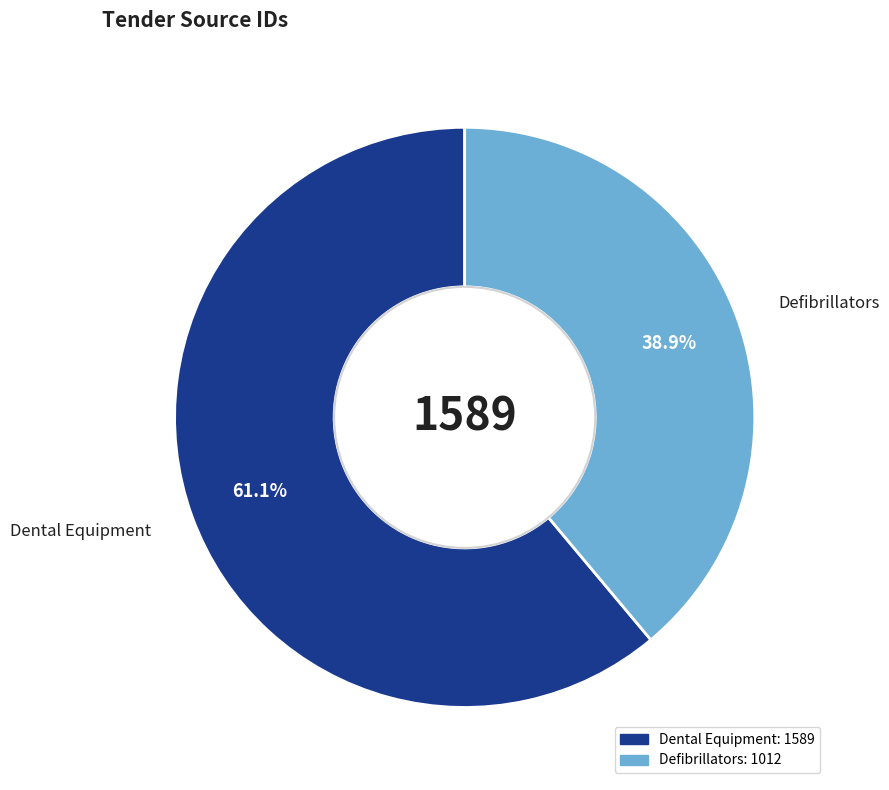

To the nearest percent, what is the average slice percentage?

50%